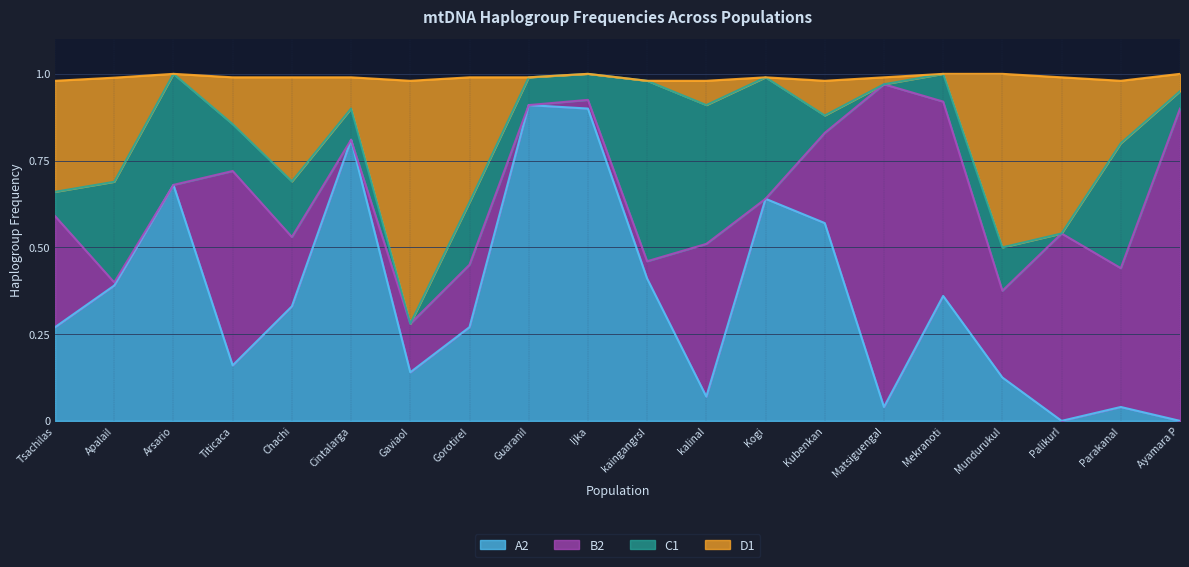

What is the maximum value for A2?

0.9